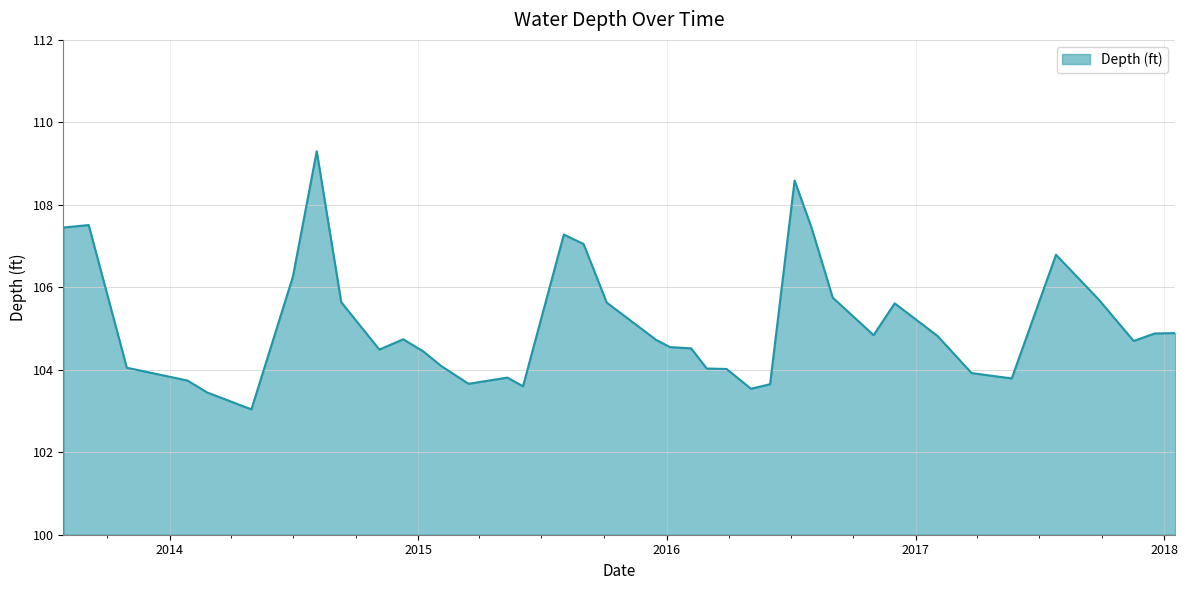

What is the maximum value shown in the chart?

109.3